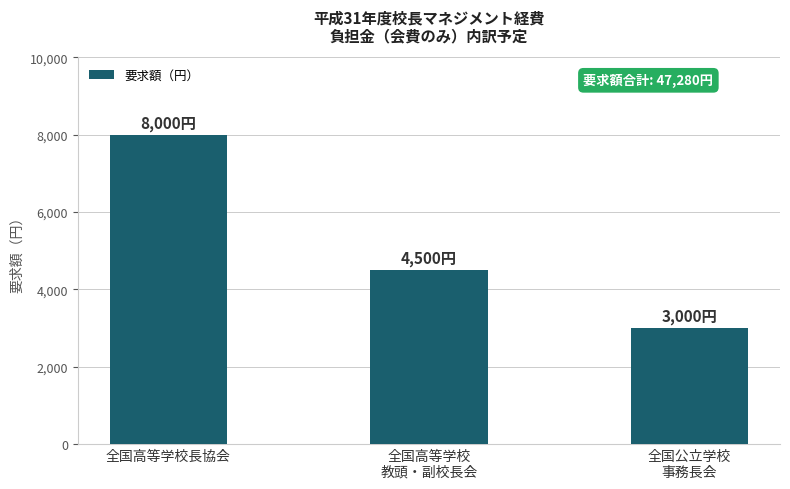

How many values are below 4500?

1